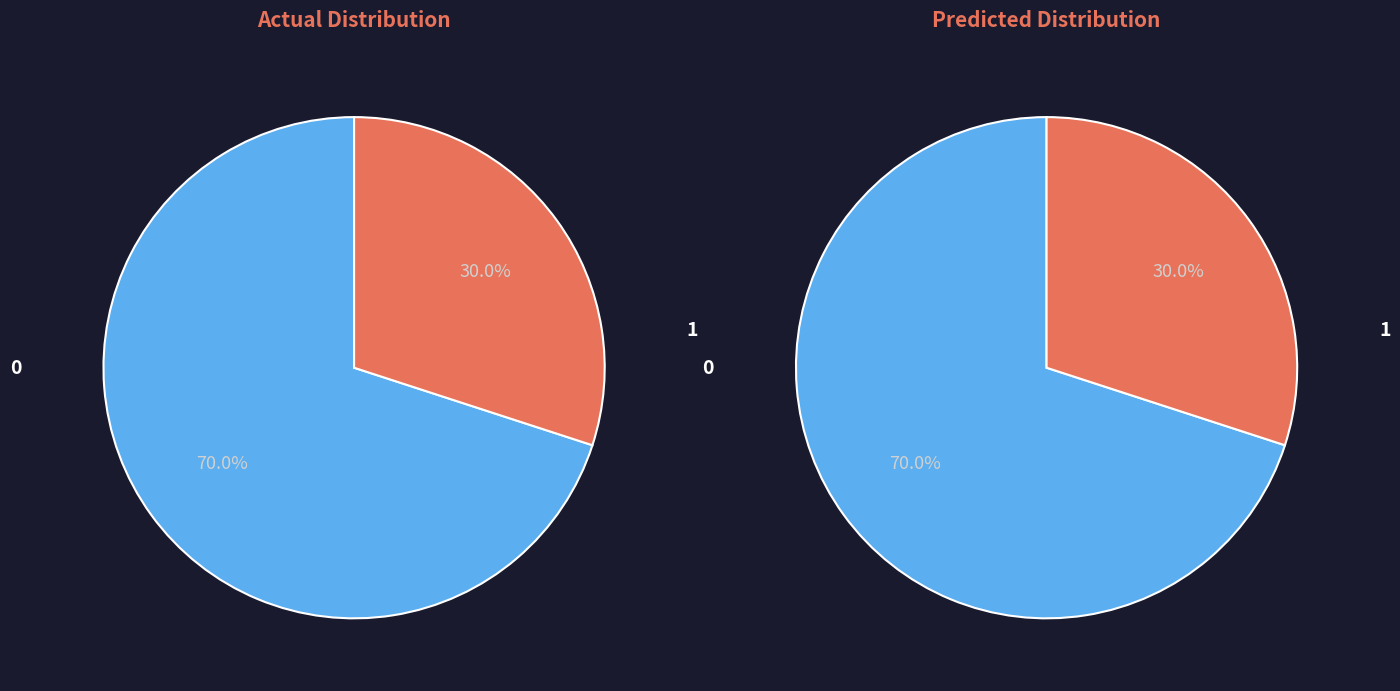

Does 27 represent more than half of the total?

No